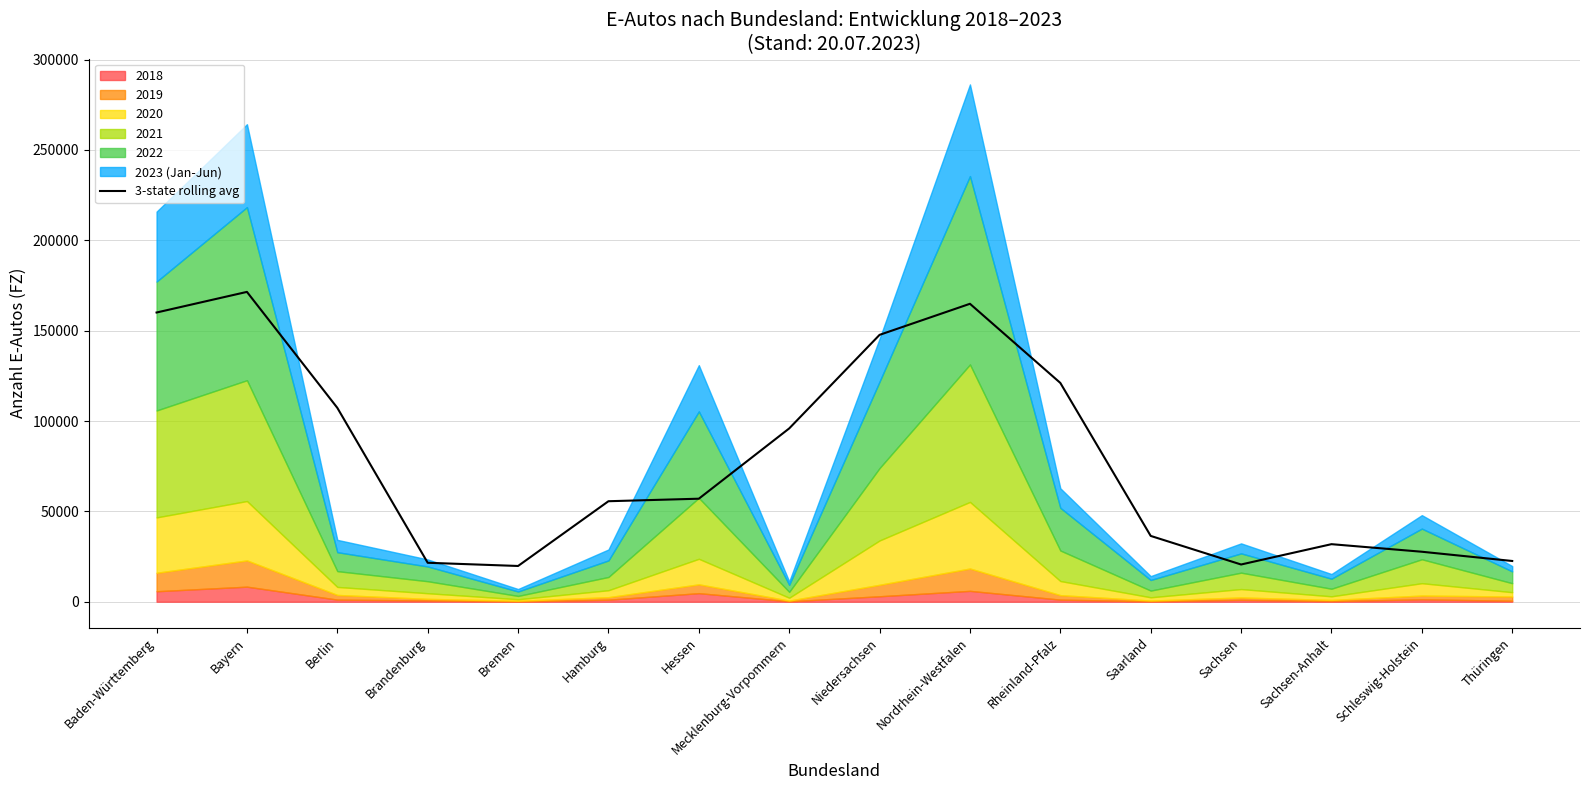

What is the highest value of the 3-state rolling avg series?

171449.0